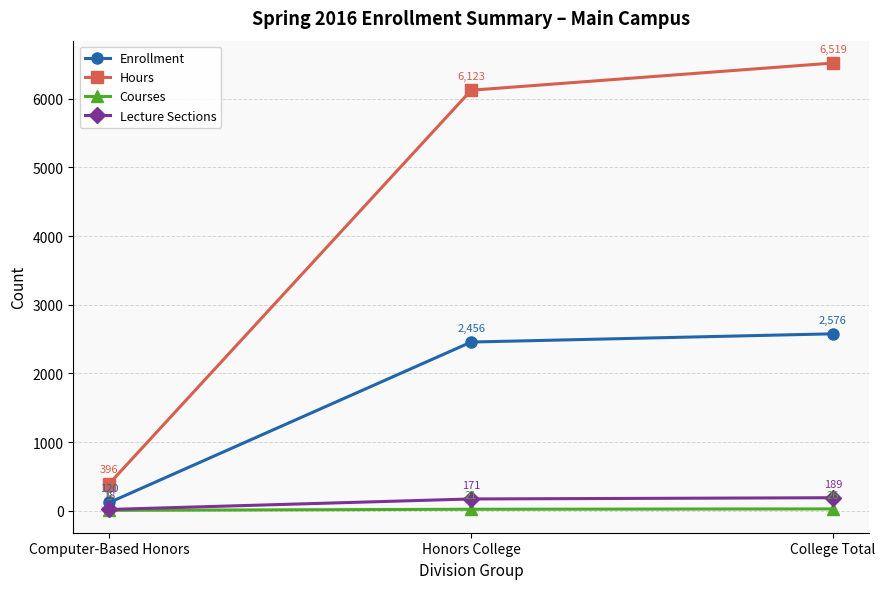

At how many categories does at least one series exceed 2813?

2